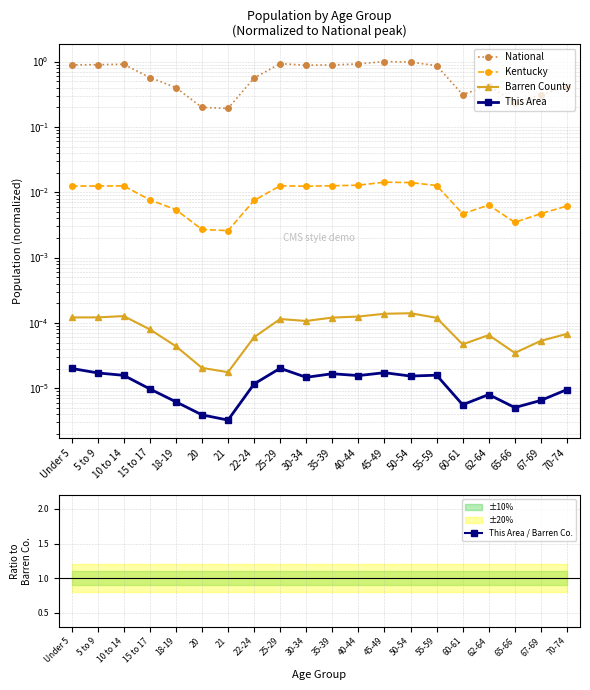

How many interior local peaks does the National series have?

4